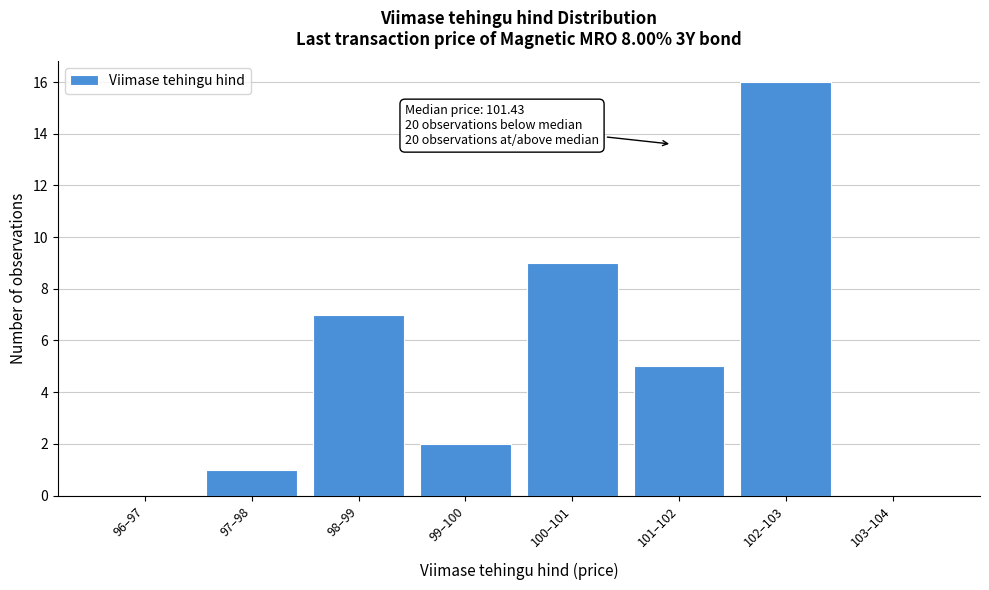

Reading right to left, list all the values displayed in this chart.

103–104=0	102–103=16	101–102=5	100–101=9	99–100=2	98–99=7	97–98=1	96–97=0